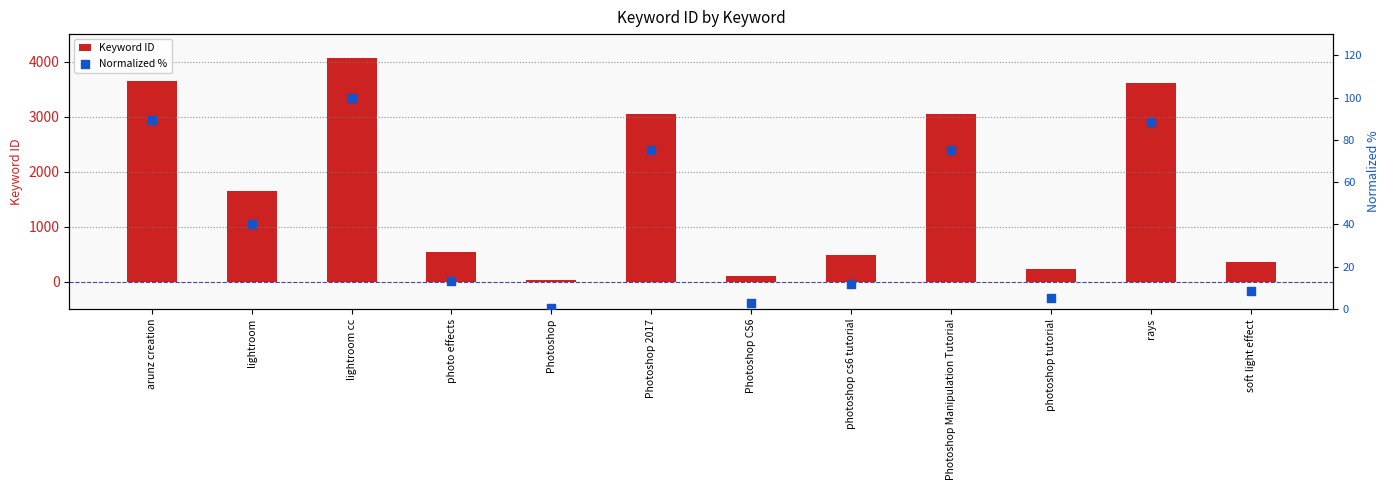

Which series contains the lowest Y value?

Normalized %